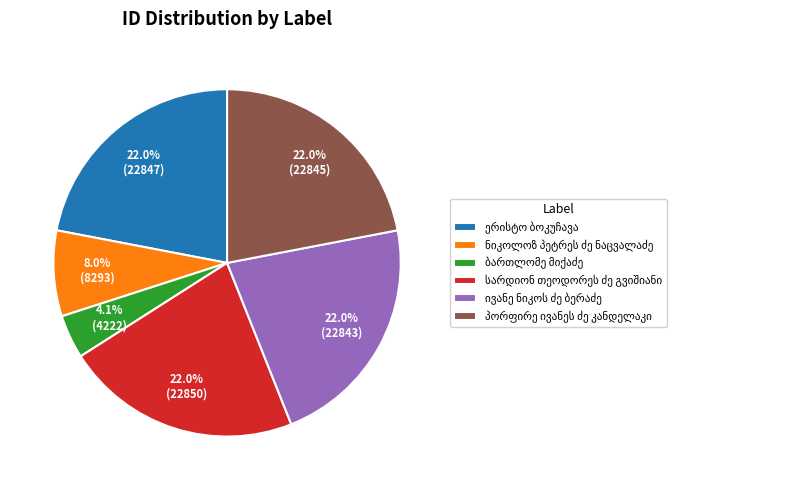

Does any single category account for the majority?

No